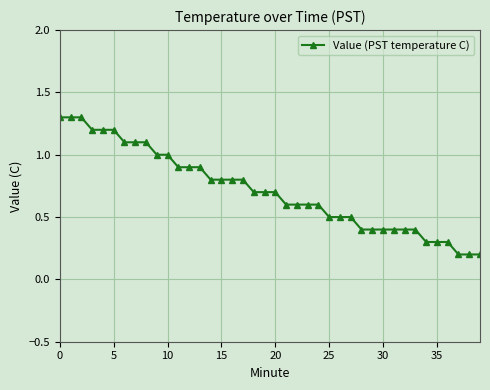

Does the chart have visible grid lines?

Yes